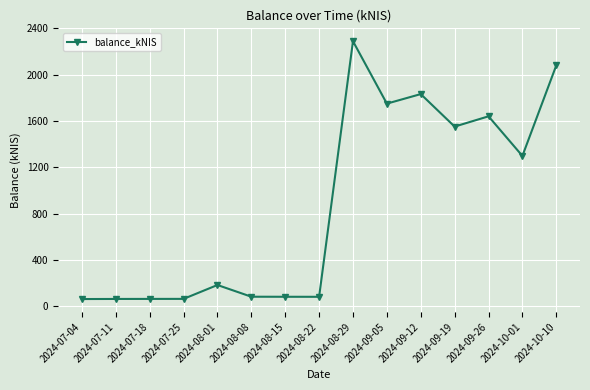

How many values are below 183?

7